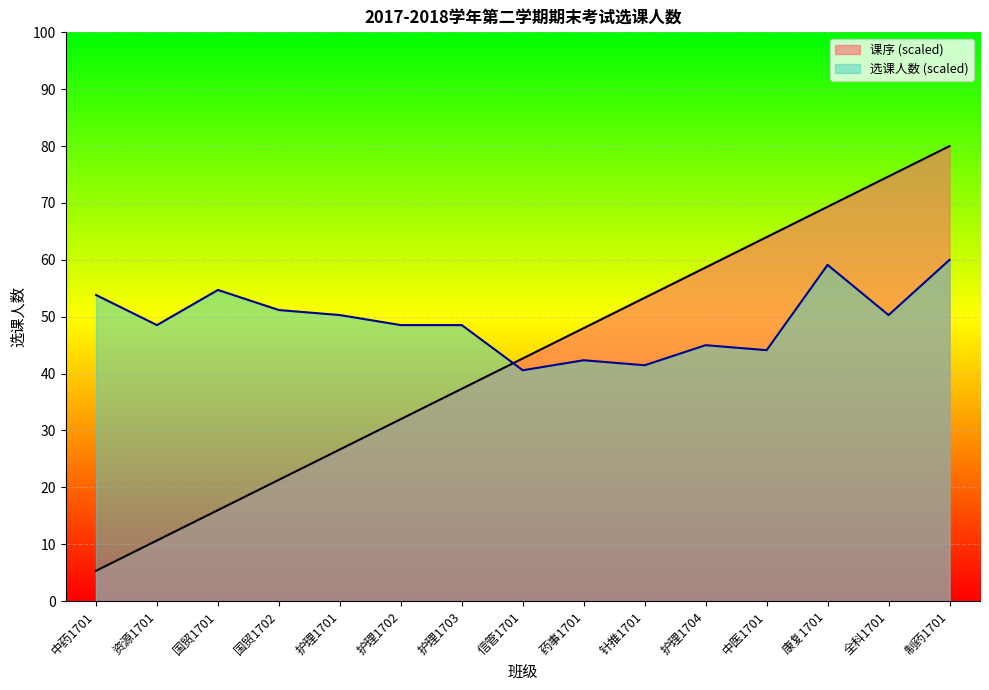

Reading left to right, extract all data points from this chart.

课序: 中药1701=5.3	资源1701=10.7	国贸1701=16.0	国贸1702=21.3	护理1701=26.7	护理1702=32.0	护理1703=37.3	信管1701=42.7	药事1701=48.0	针推1701=53.3	护理1704=58.7	中医1701=64.0	康复1701=69.3	全科1701=74.7	制药1701=80.0
选课人数: 中药1701=53.8	资源1701=48.5	国贸1701=54.7	国贸1702=51.2	护理1701=50.3	护理1702=48.5	护理1703=48.5	信管1701=40.6	药事1701=42.4	针推1701=41.5	护理1704=45.0	中医1701=44.1	康复1701=59.1	全科1701=50.3	制药1701=60.0